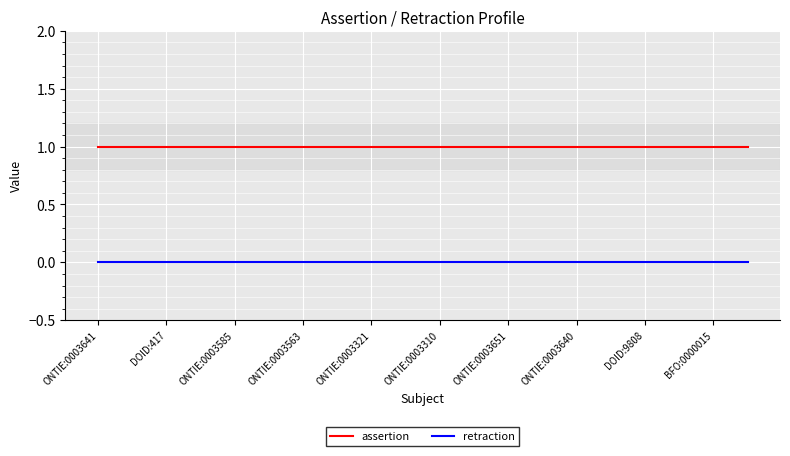

True or false: assertion and retraction intersect in this chart.

False